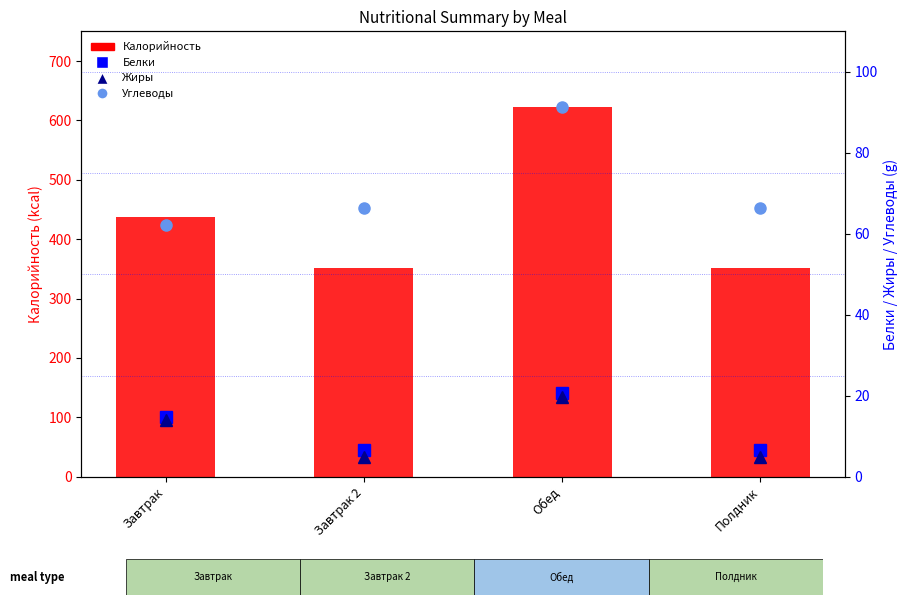

How many values in the Белки series are below 14?

2